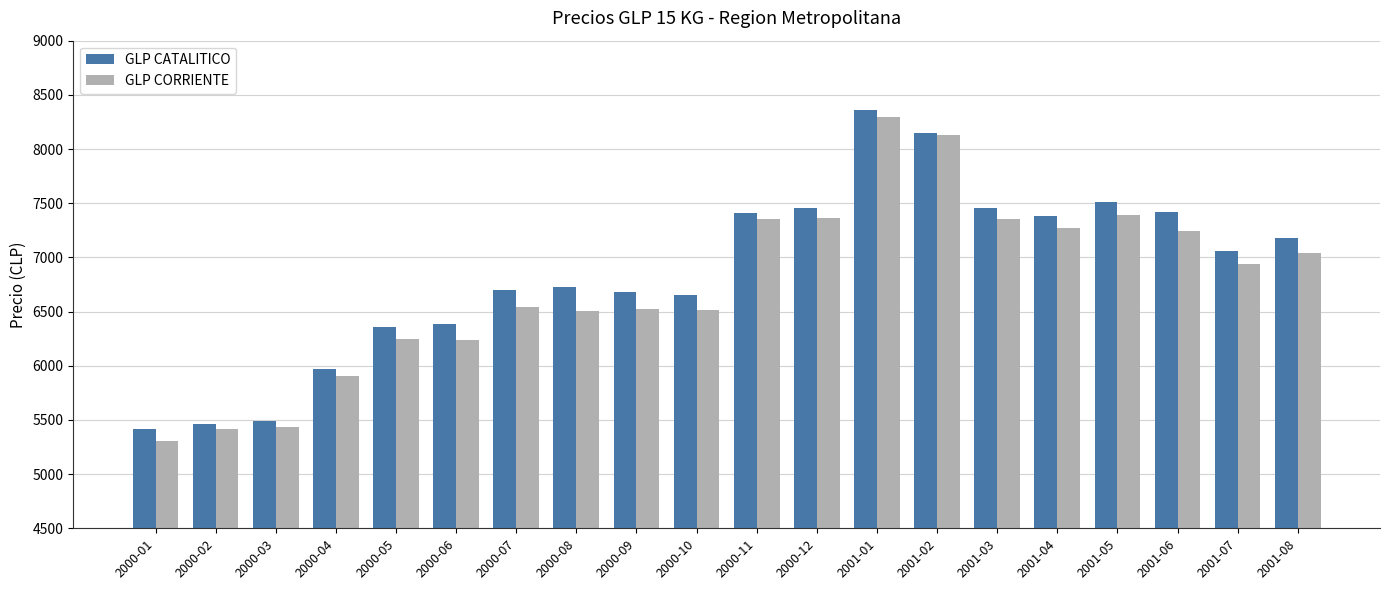

Which series has the largest total across all categories?

GLP CATALITICO